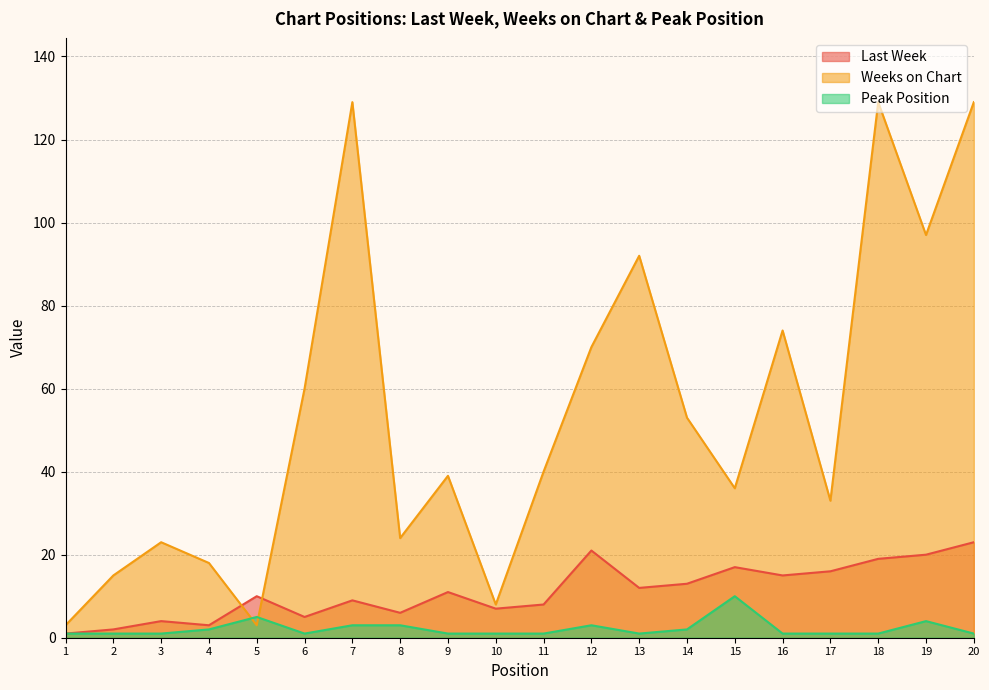

Which has a higher value, 6 or 3?

6